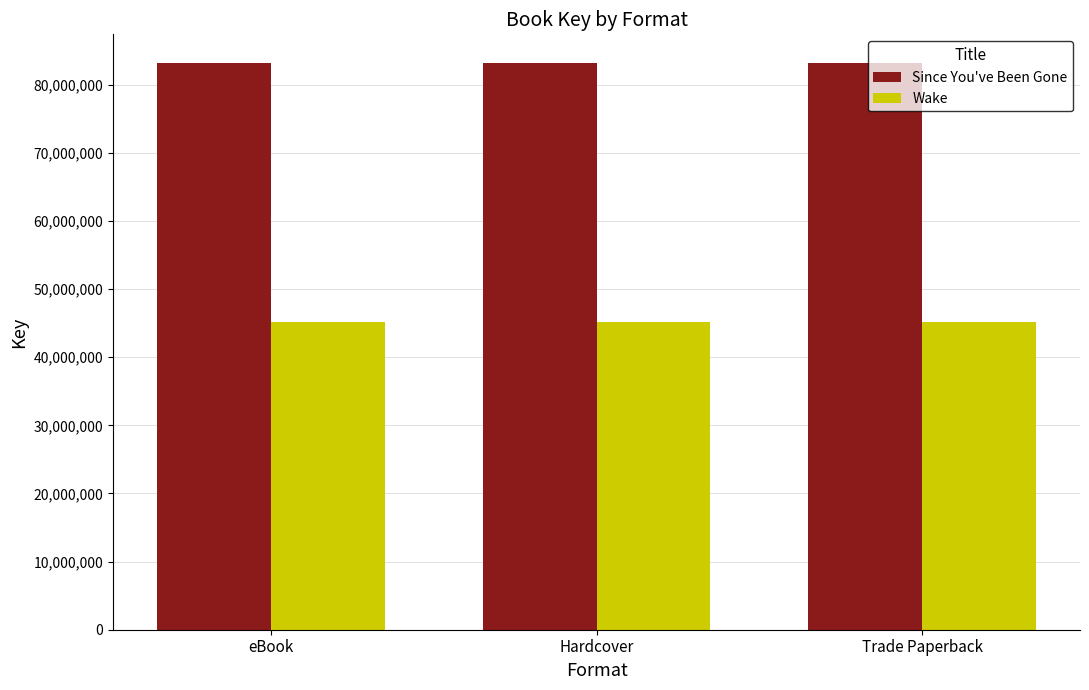

What are all the series names shown in the legend?

Since You've Been Gone, Wake